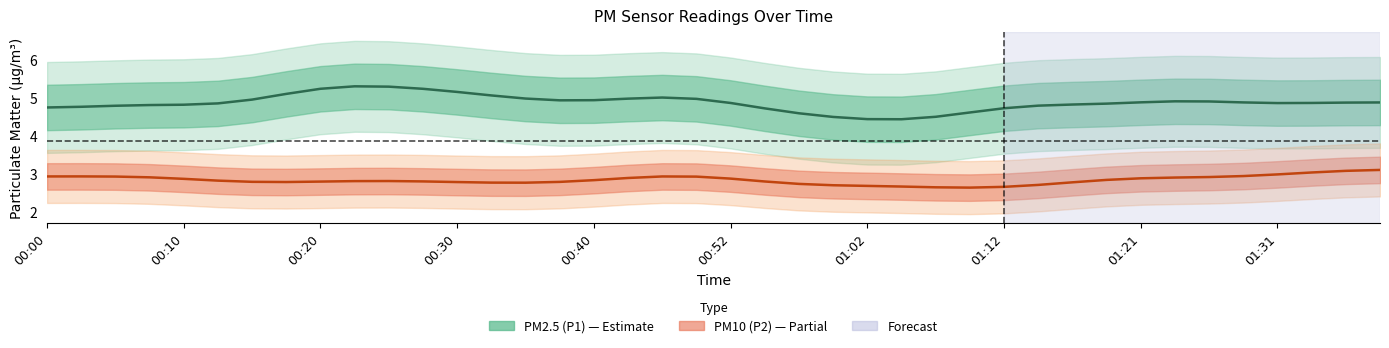

At 17, list the series in order from largest to smallest.

PM2.5 (P1), PM10 (P2)